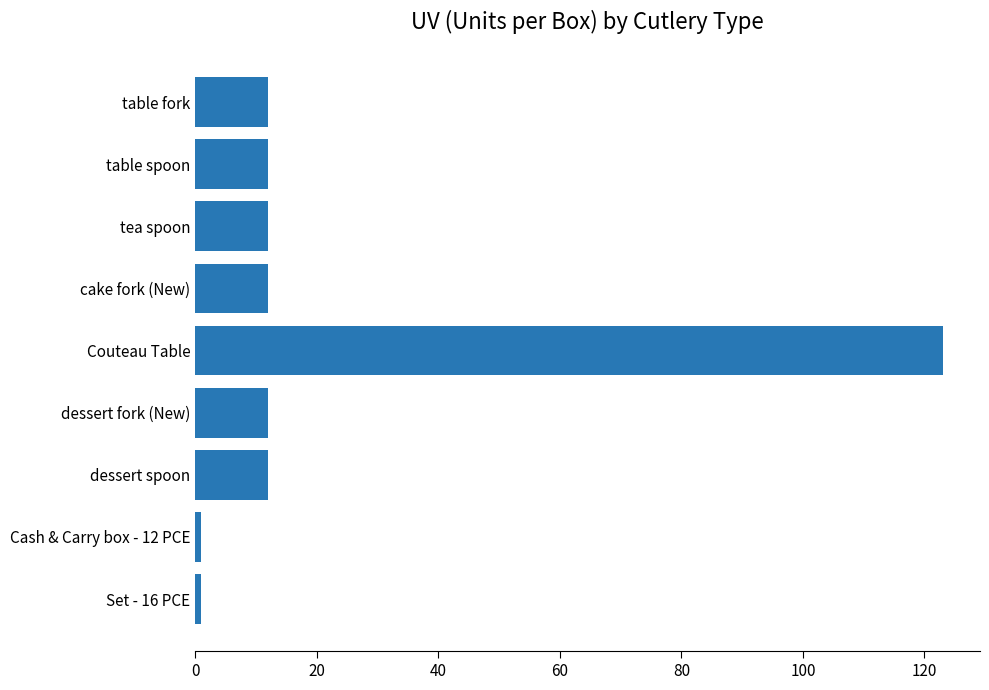

How many categories are shown in the chart?

9